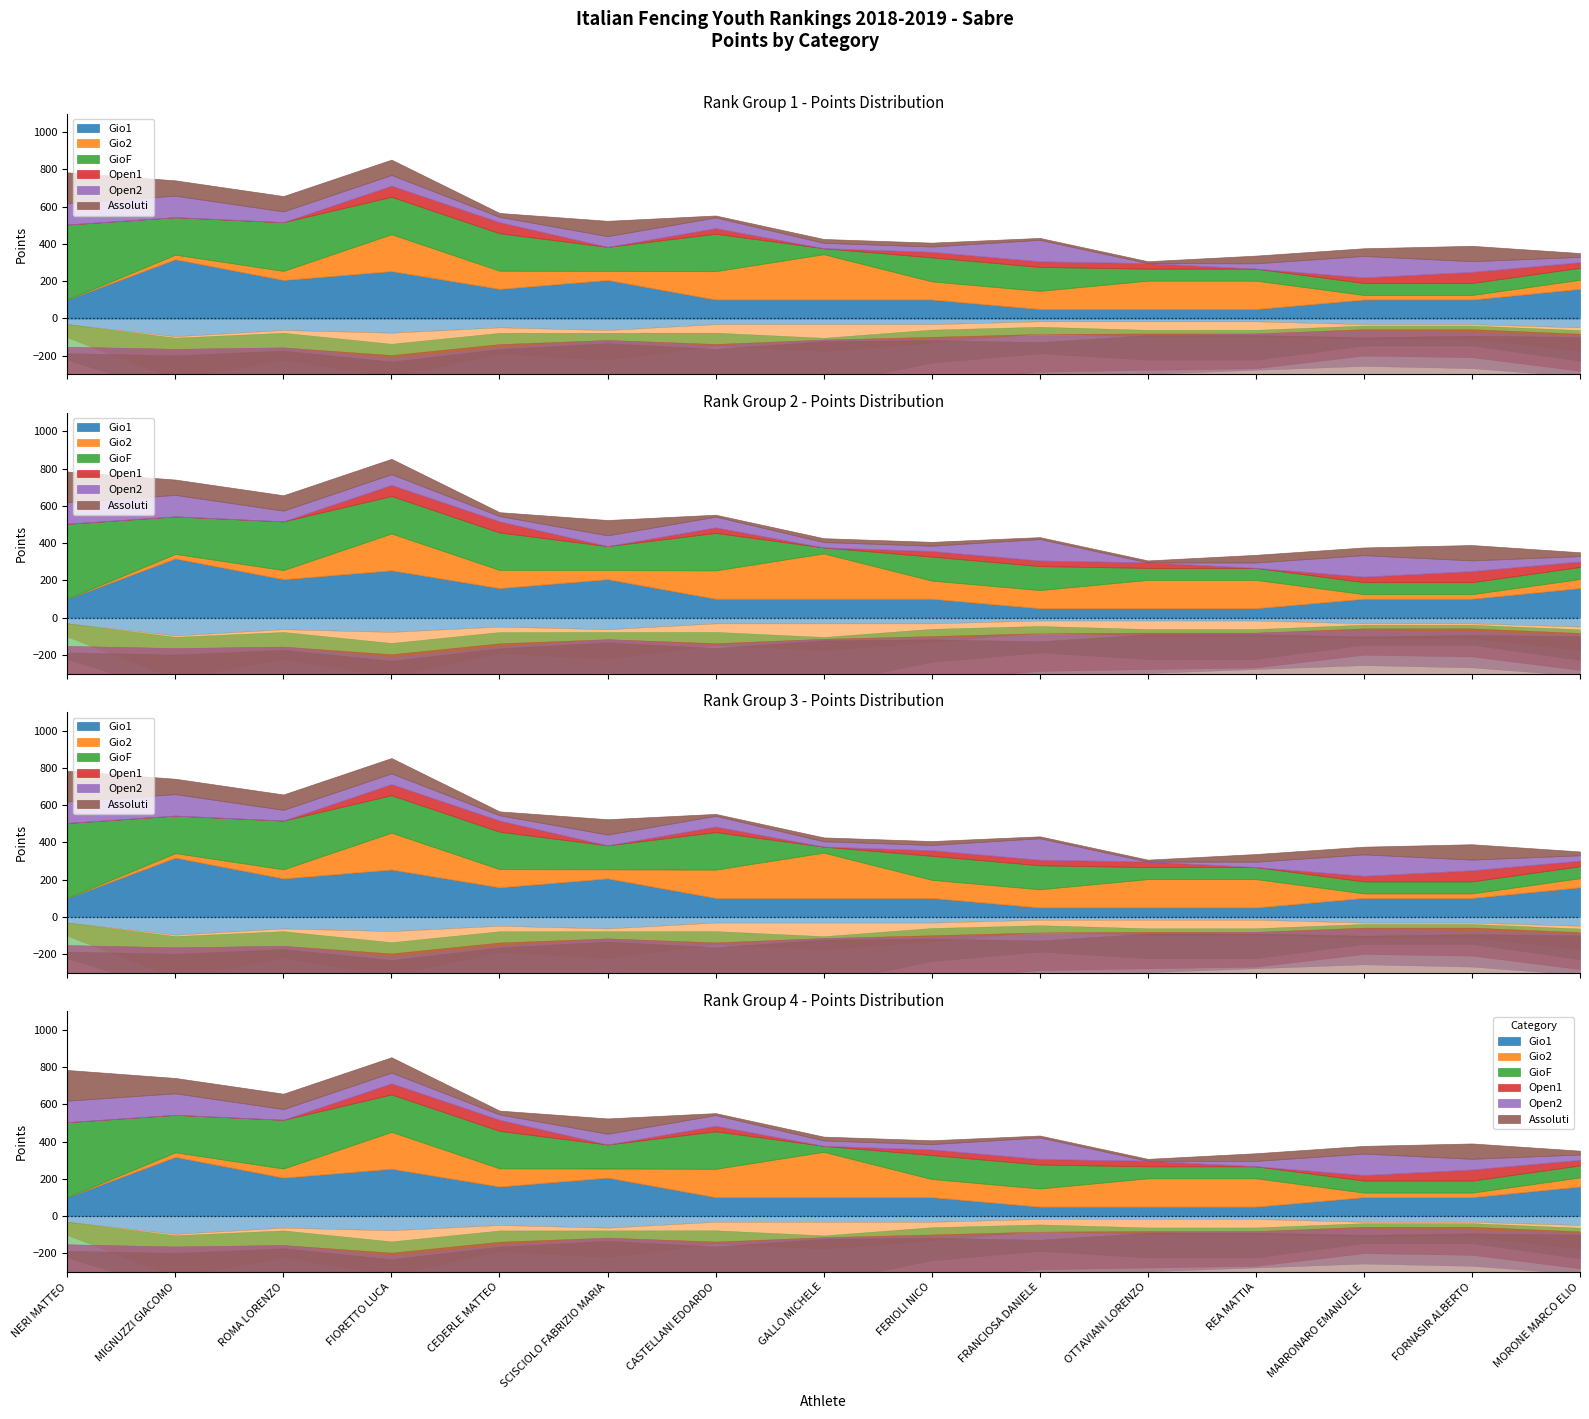

At which category is the sum across all series the highest?

FIORETTO LUCA